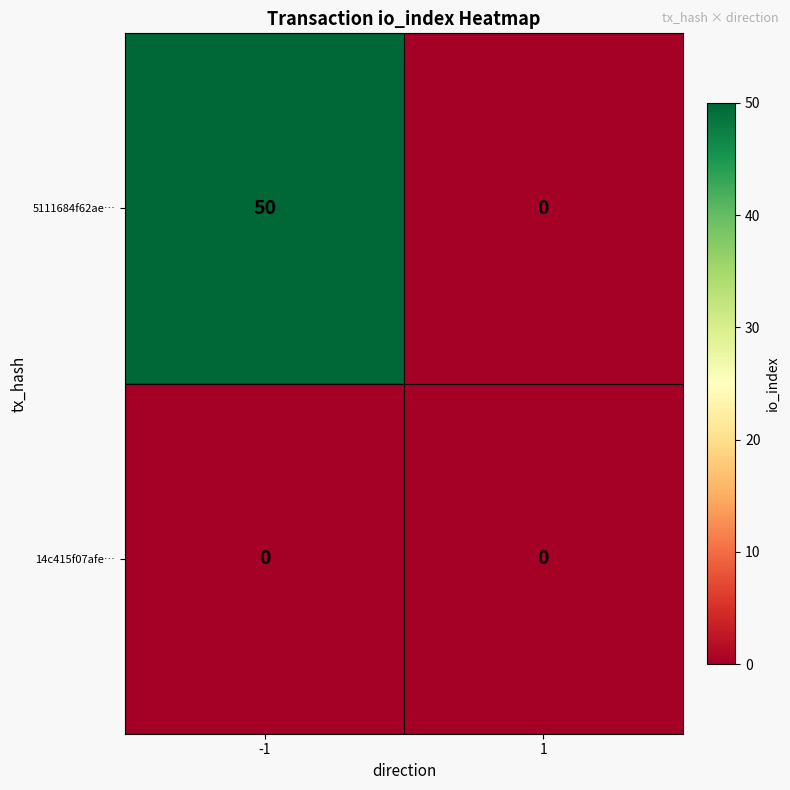

True or false: 14c415f07afe… has a value of 0 at 1.

True